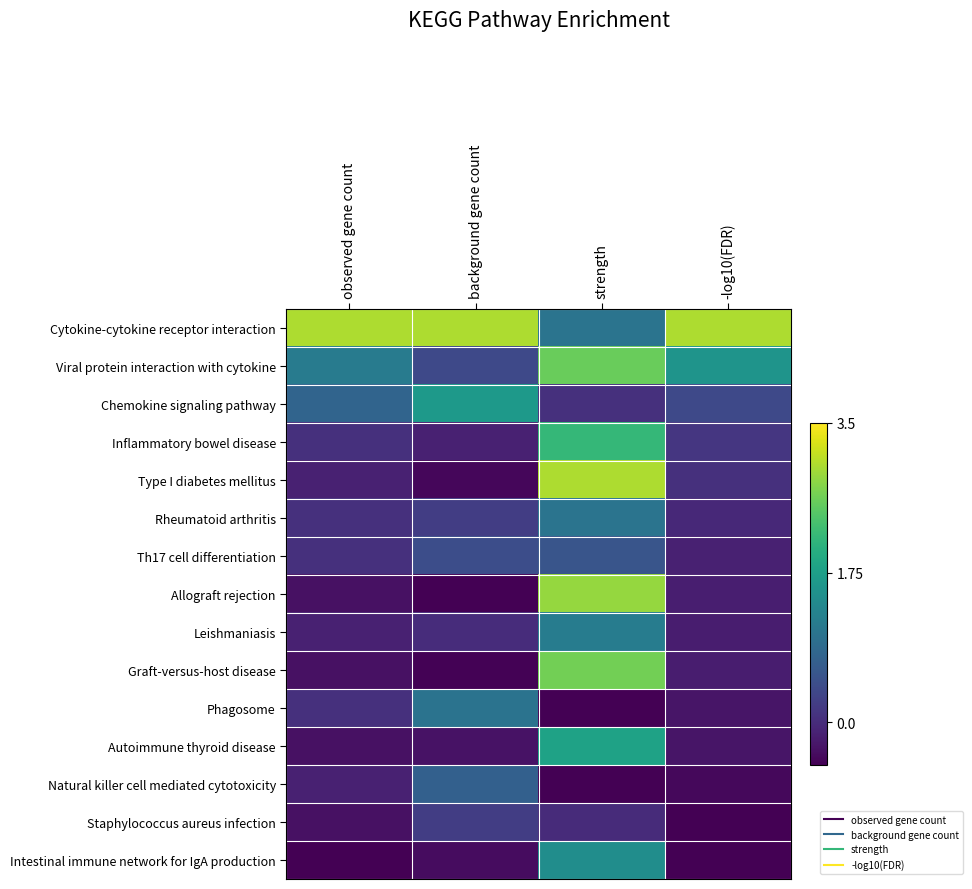

Count the number of data series in this chart.

15